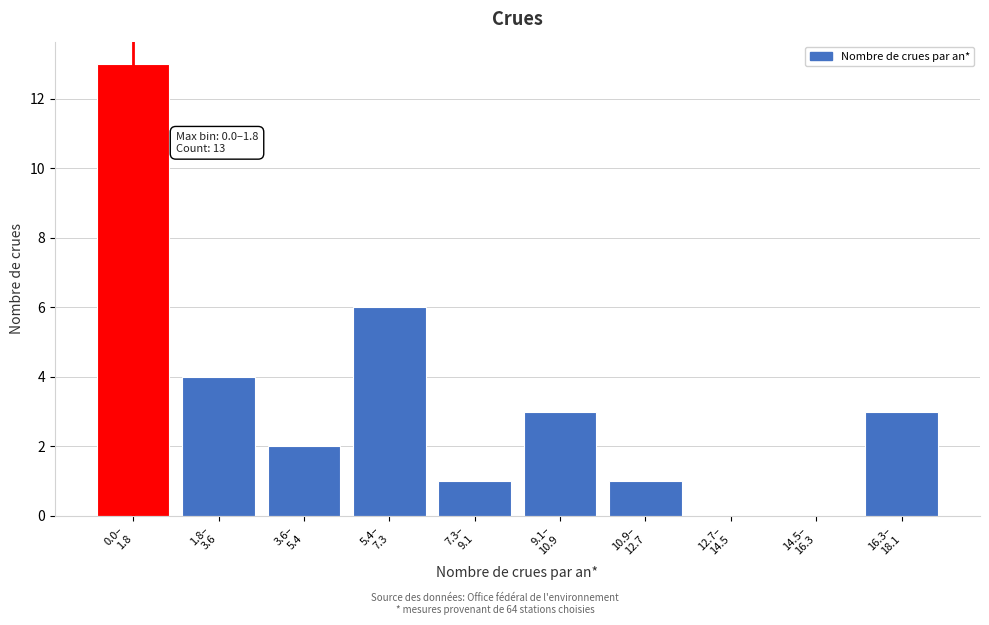

What is the maximum value shown in the chart?

13